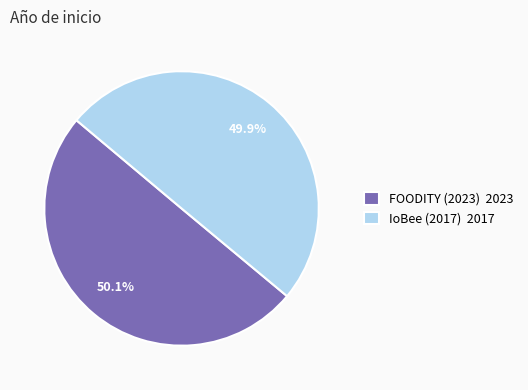

Approximately how many times larger is the value at IoBee (2017) 2017 compared to FOODITY (2023) 2023?

1.0